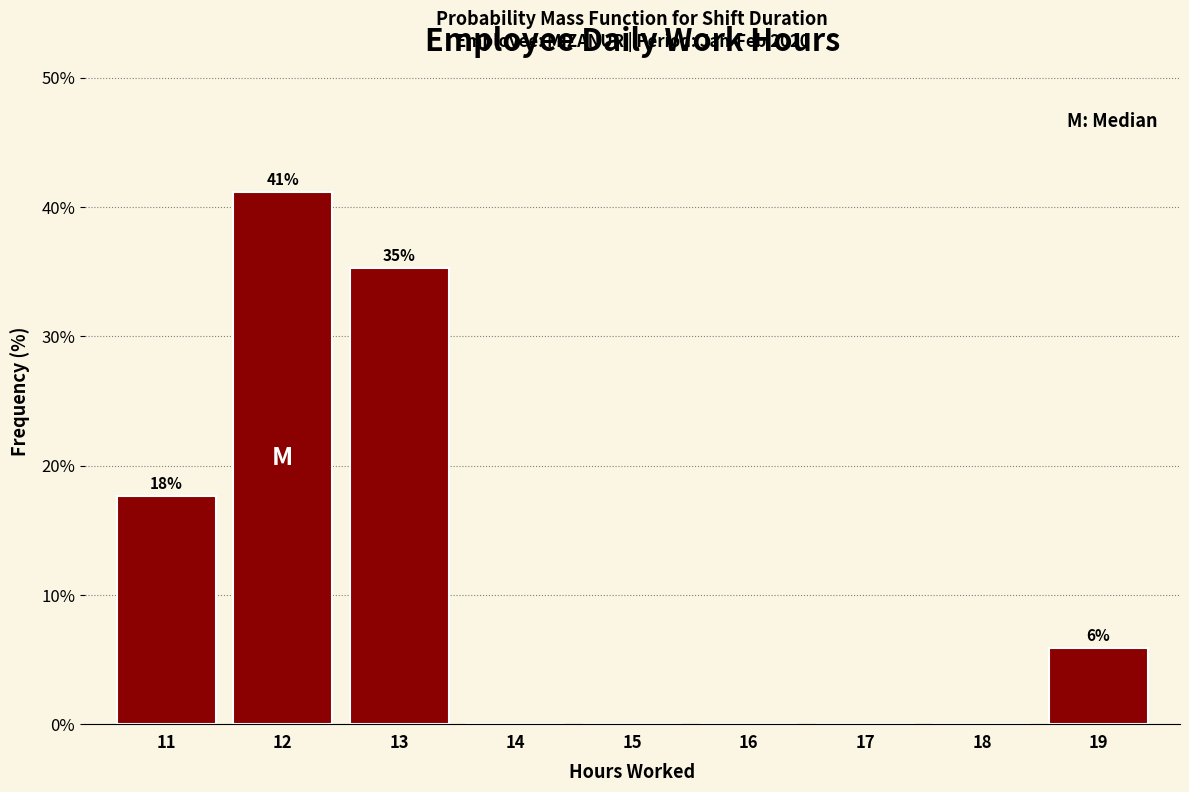

At which category does the chart reach its peak across all series?

12